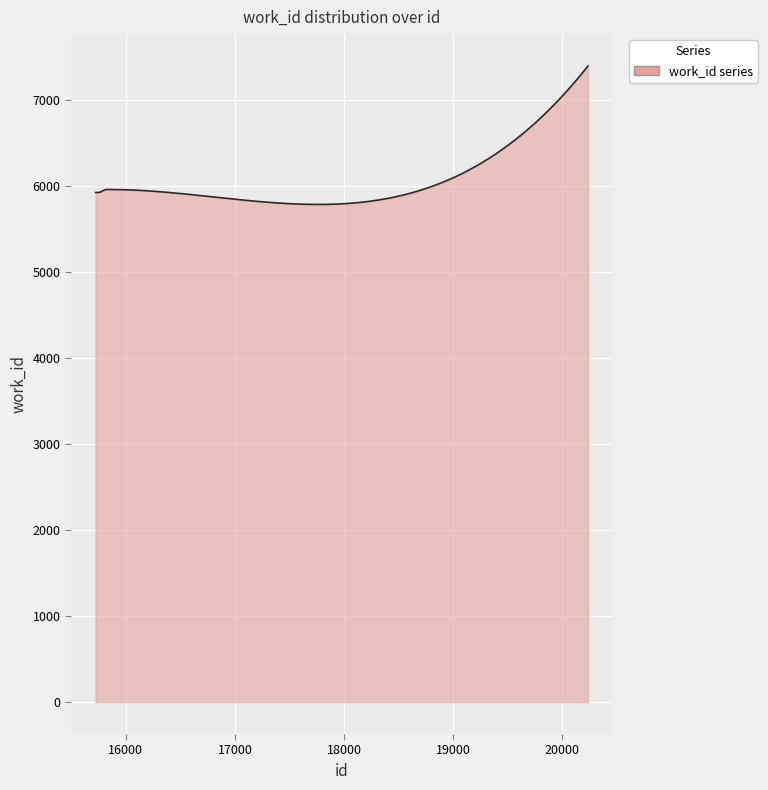

Does the chart display data point markers on the line(s)?

No